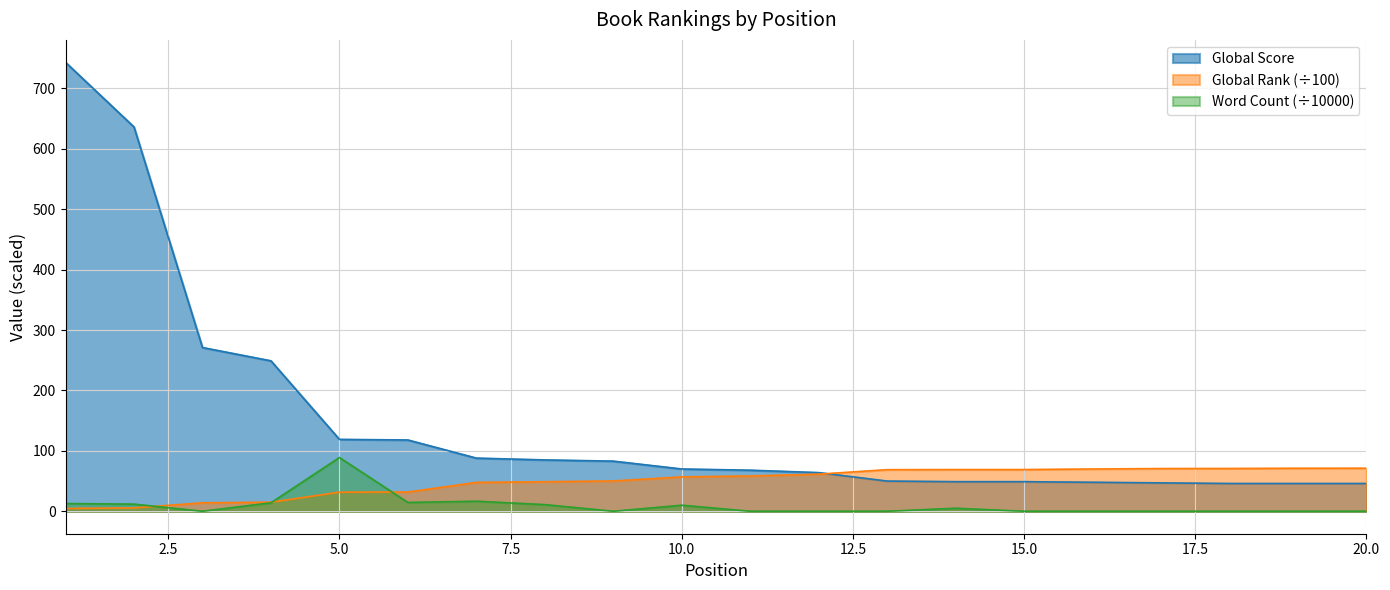

What is the sum of all Global Rank values?

987.2